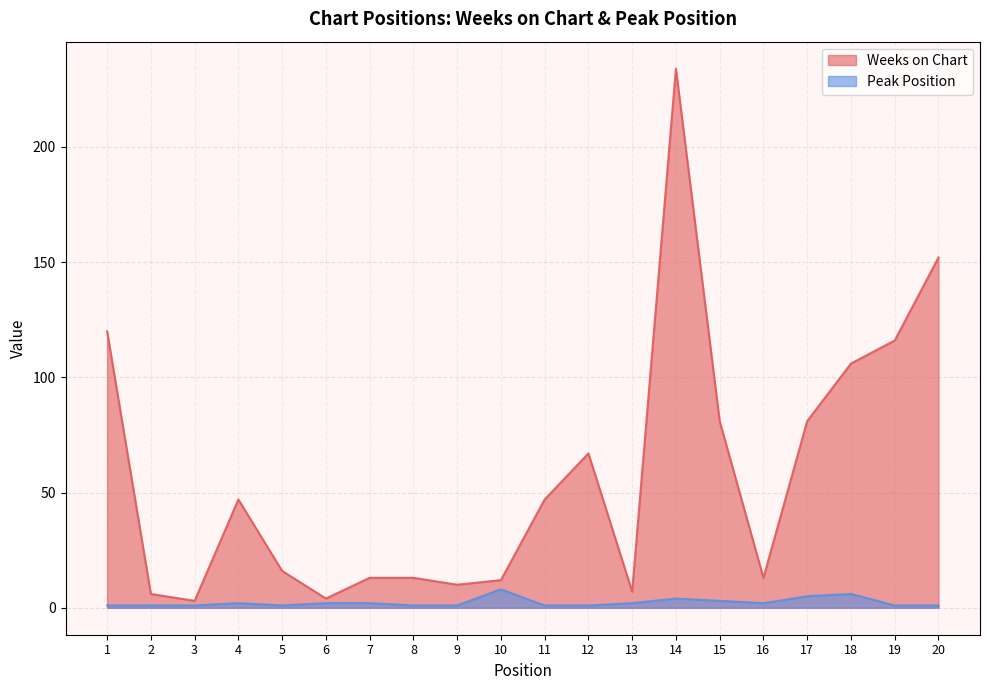

Count the number of categories in the chart.

20